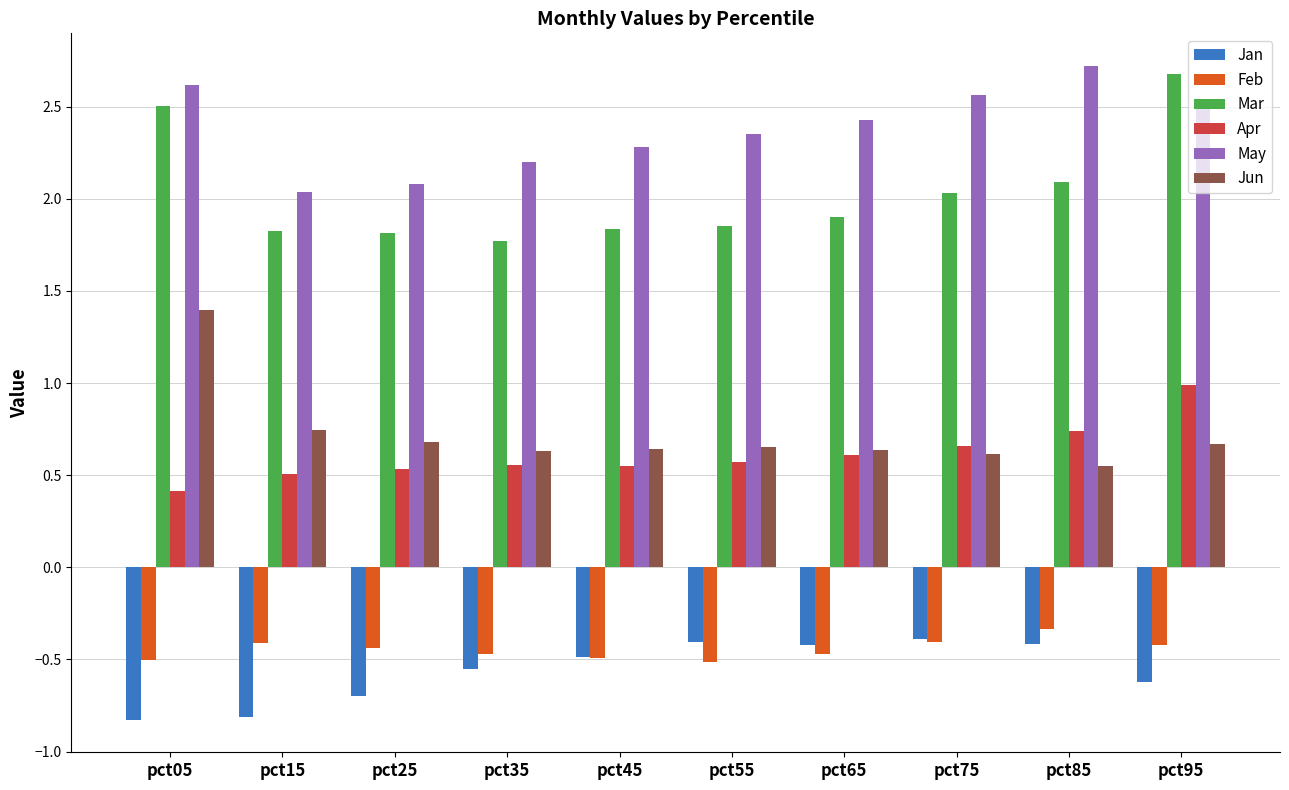

At which label is Feb closest to 0?

pct85